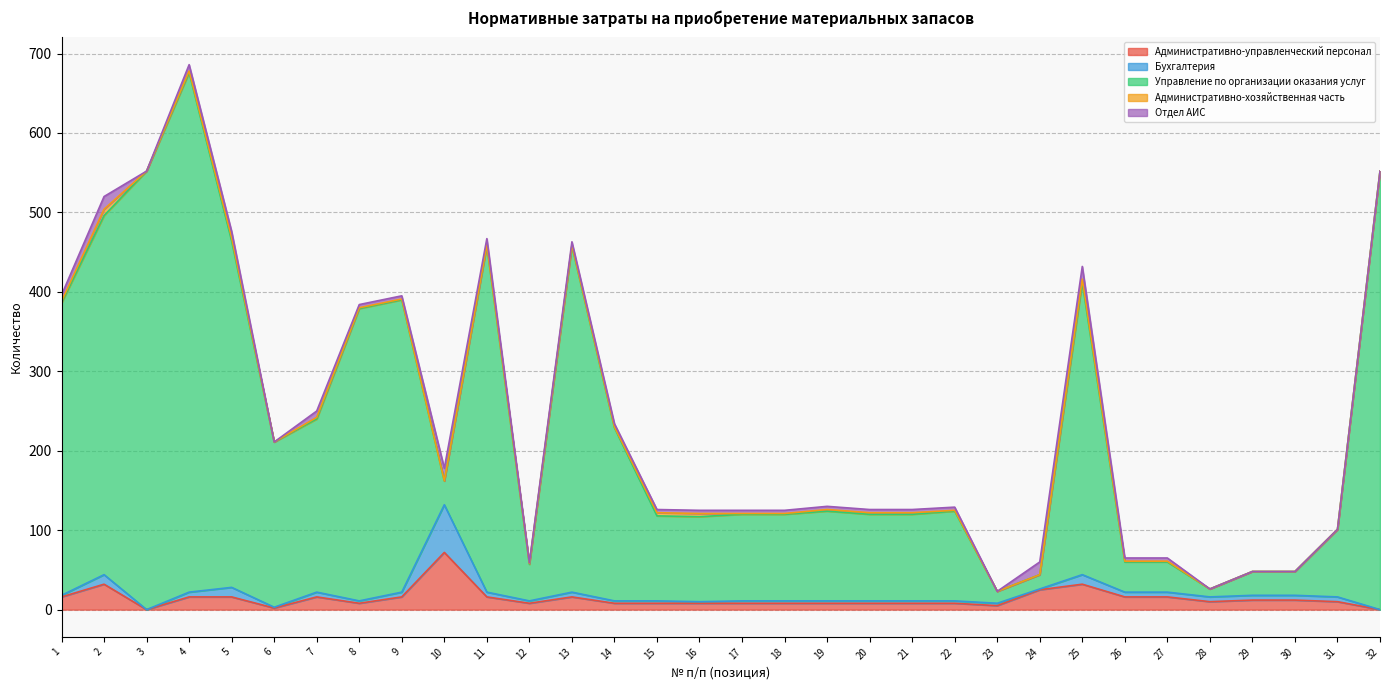

At which category is the sum across all series the highest?

4